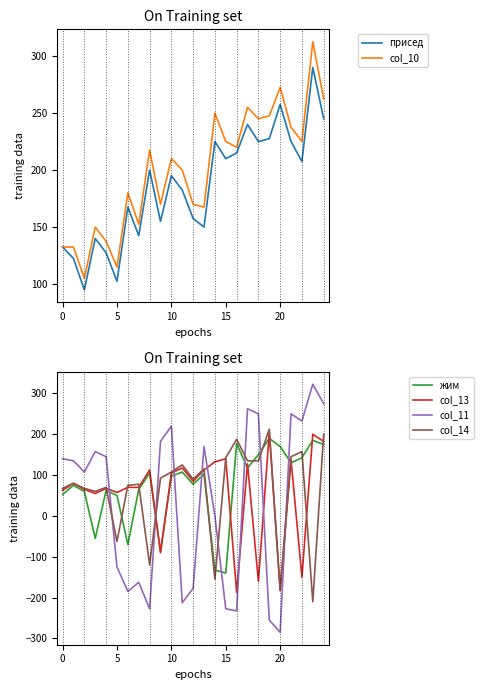

Read the col_13 value at 18.

-160.0